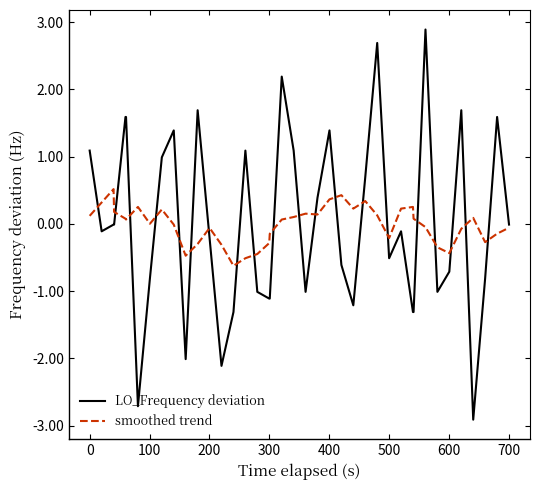

What is the smallest value displayed?

-2.9